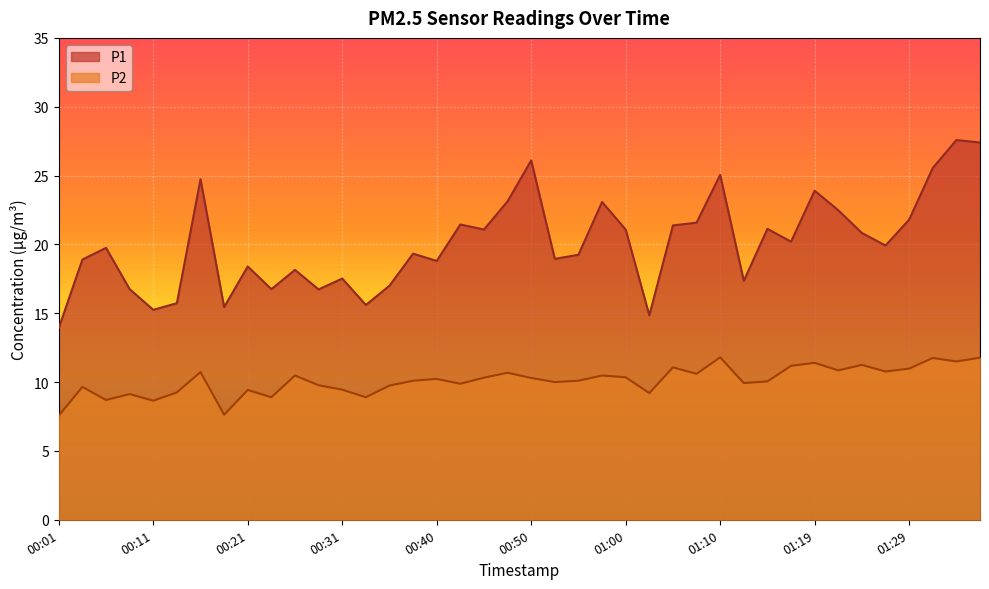

List the series in order of their peak value, lowest first.

P2, P1